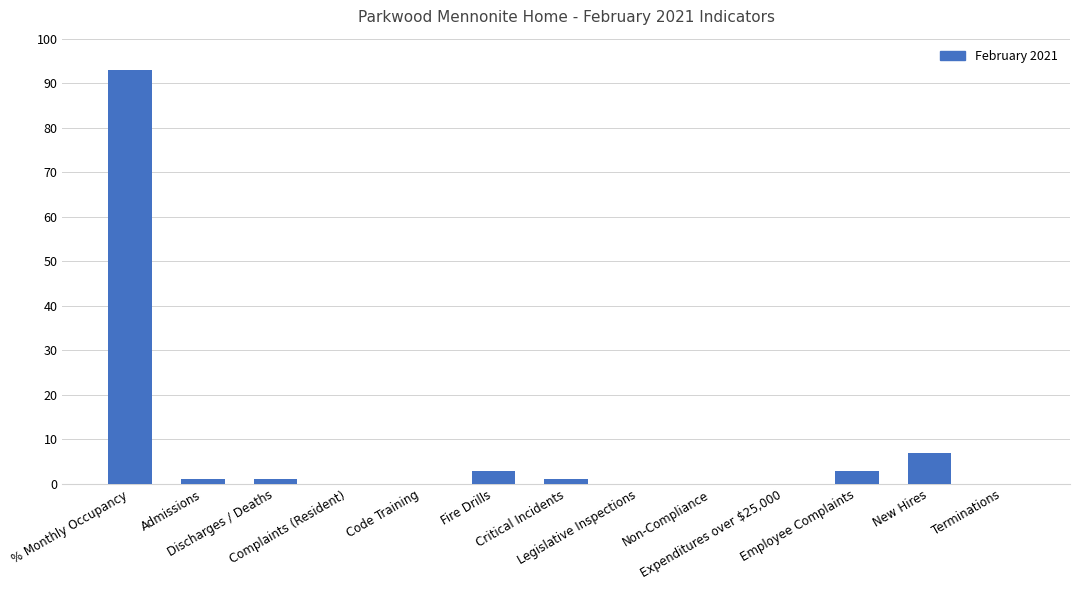

The chart shows a value of 93 at % Monthly Occupancy. True or false?

True